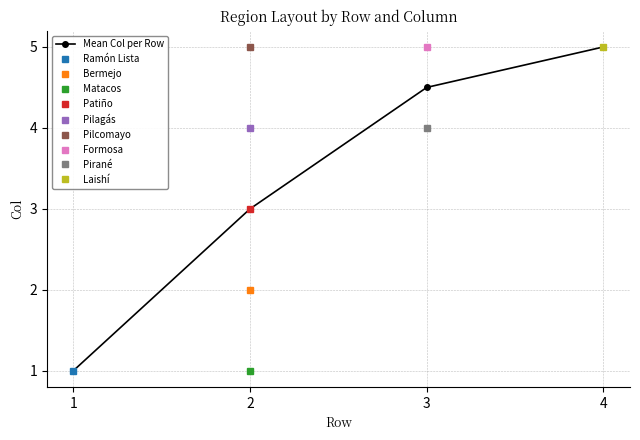

Between 4 and 3, which is larger?

4